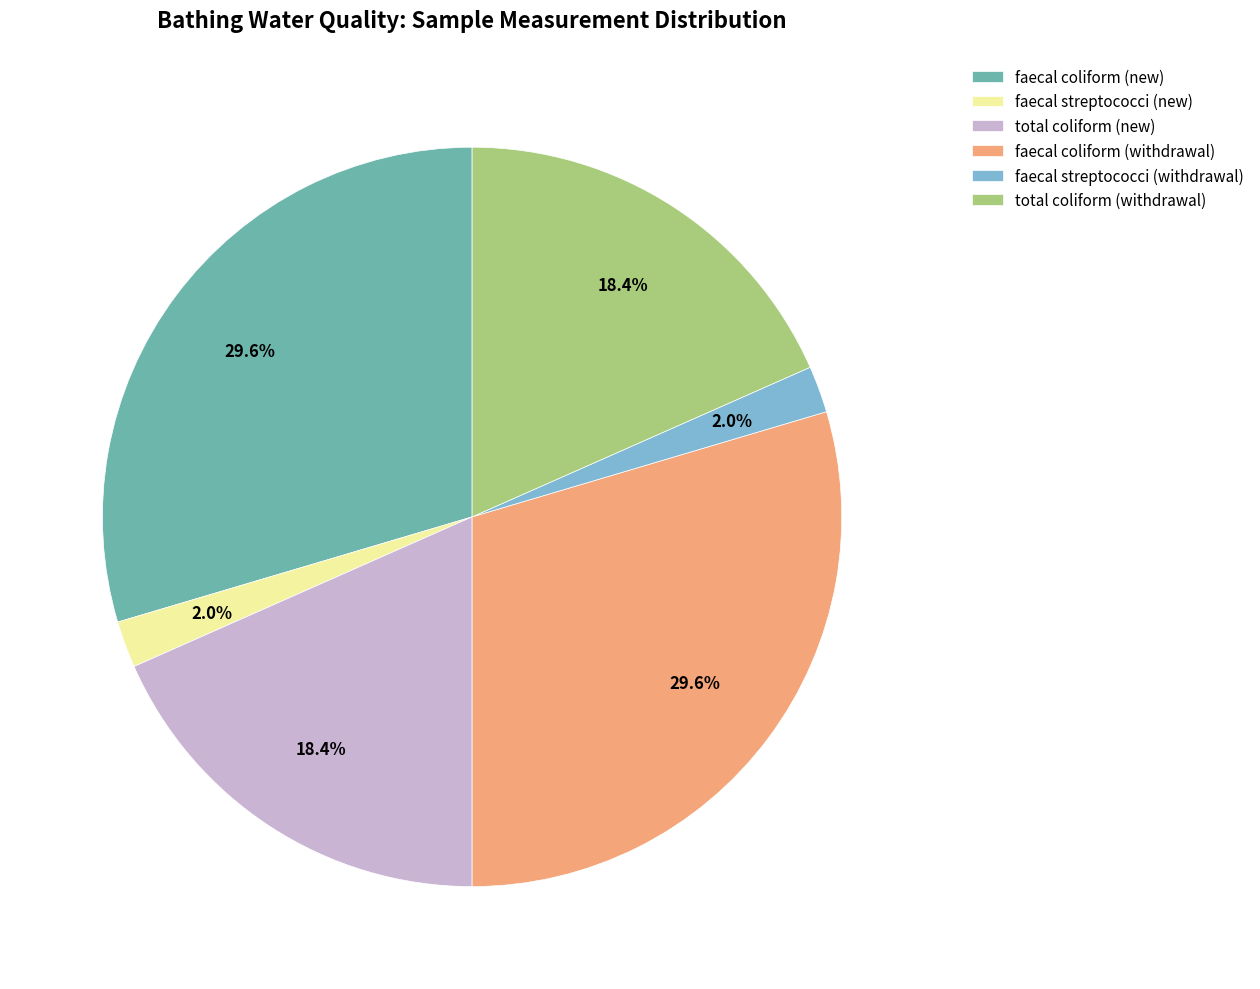

How many slices are in this pie chart?

6